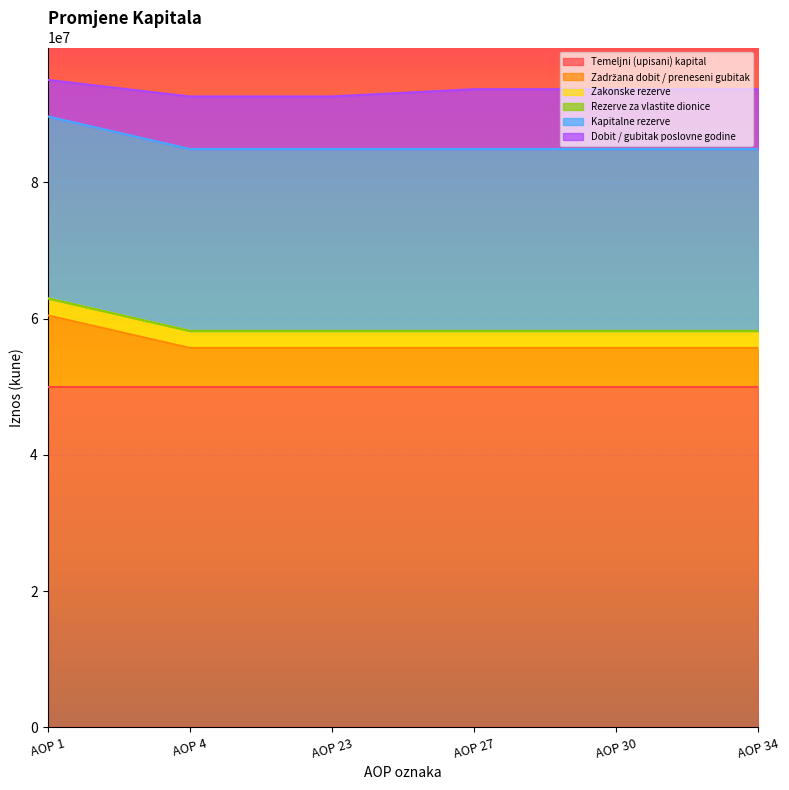

Where is Kapitalne rezerve nearest to the value 26698574?

AOP 1